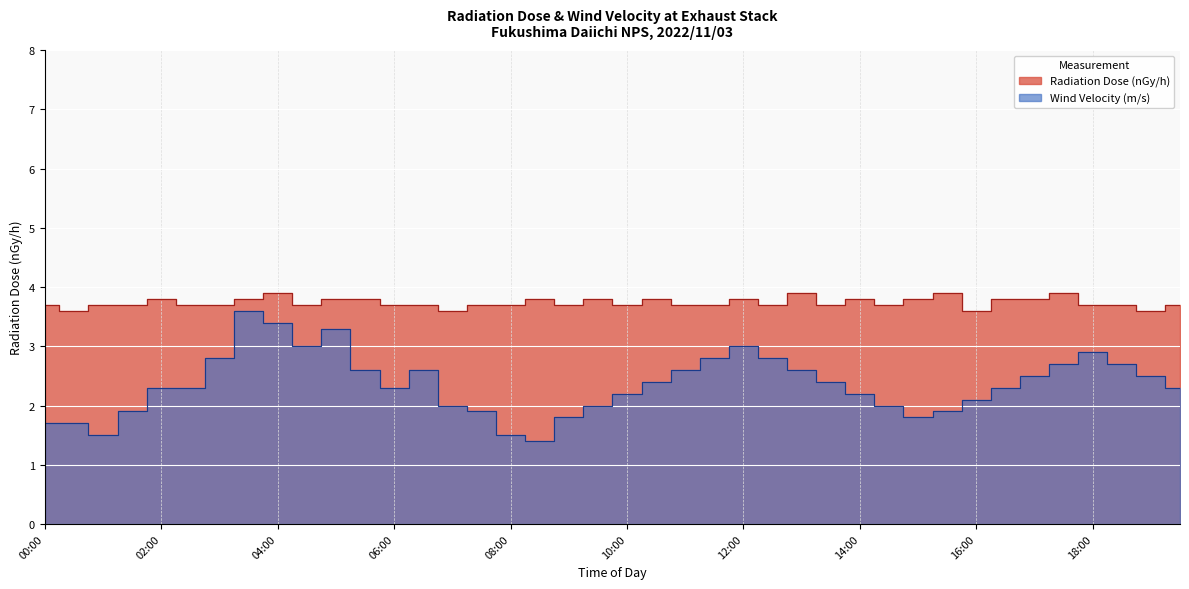

Where is the first local maximum for Radiation Dose (nGy/h)?

02:00